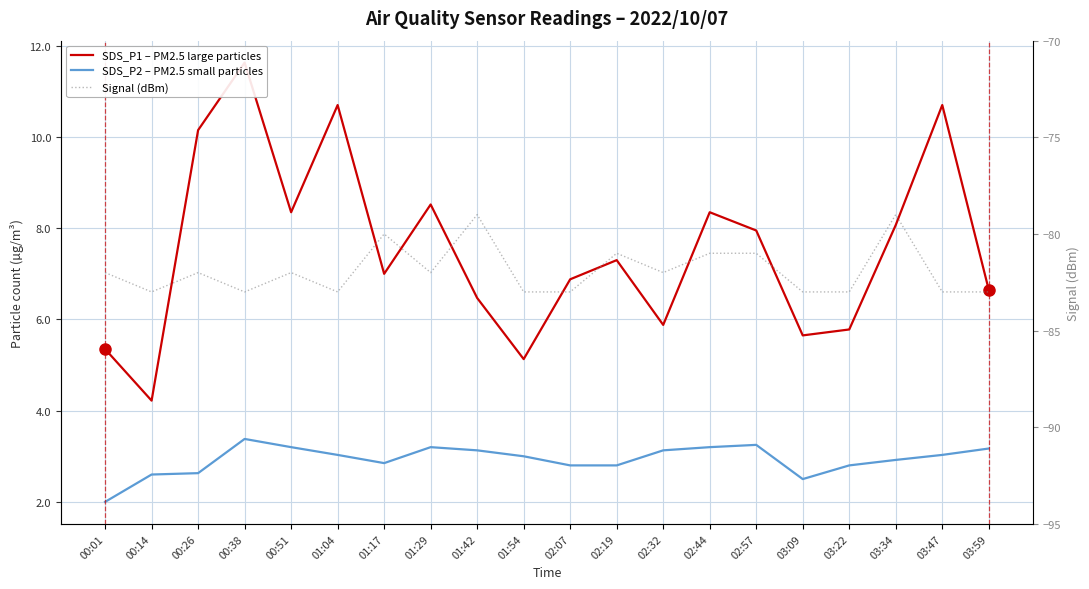

What is the label of the 9th point from the left?

01:42